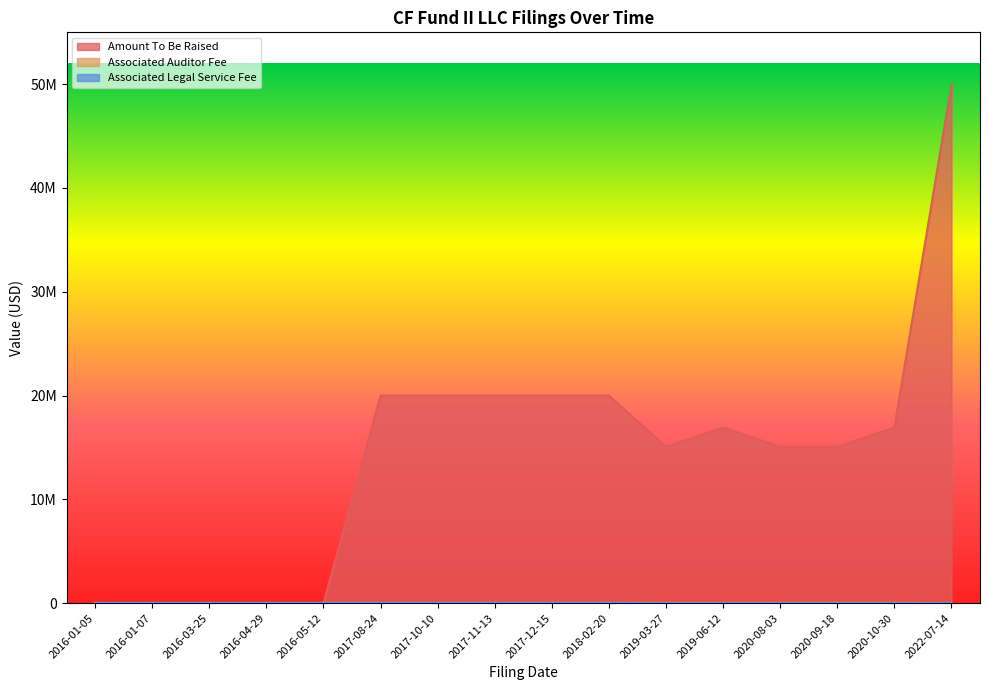

Where does the Amount To Be Raised series first go above 16923694?

2017-08-24